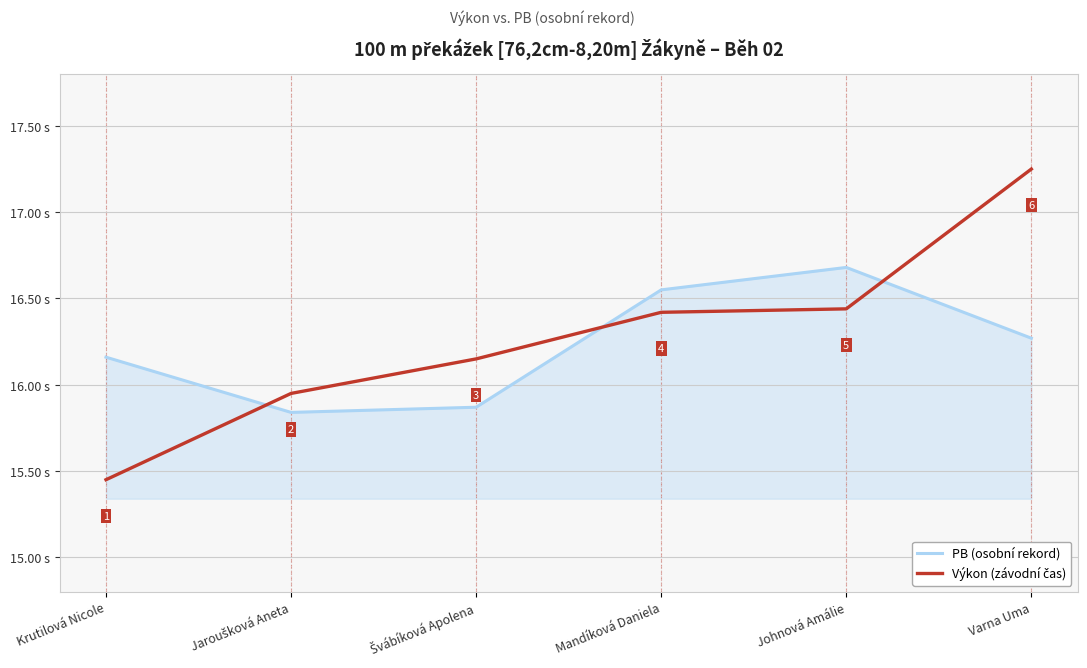

Which label corresponds to the smallest value in the chart?

Krutilová Nicole